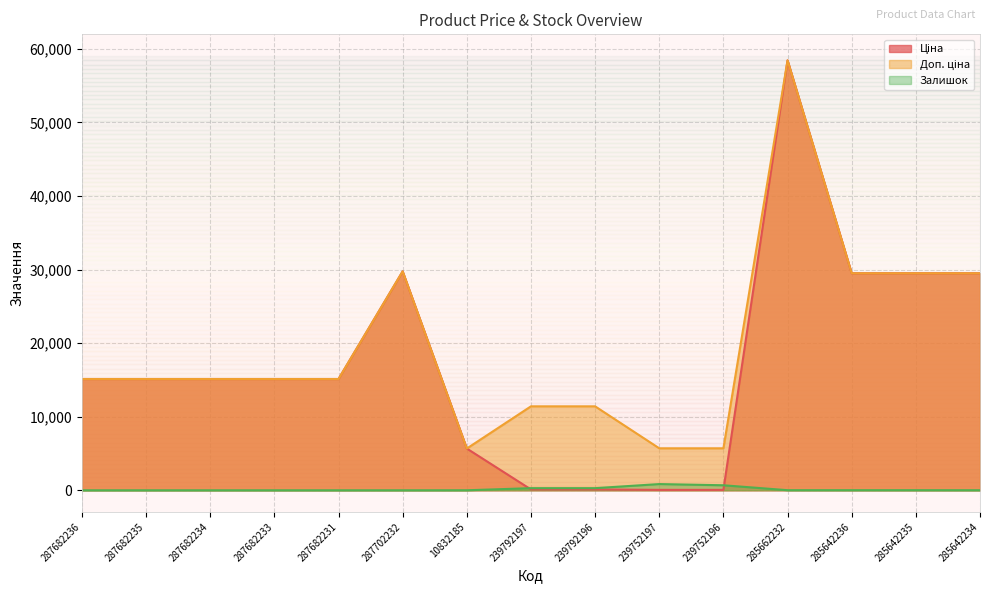

True or false: Ціна has a value of 154.7 at 239792196.

False